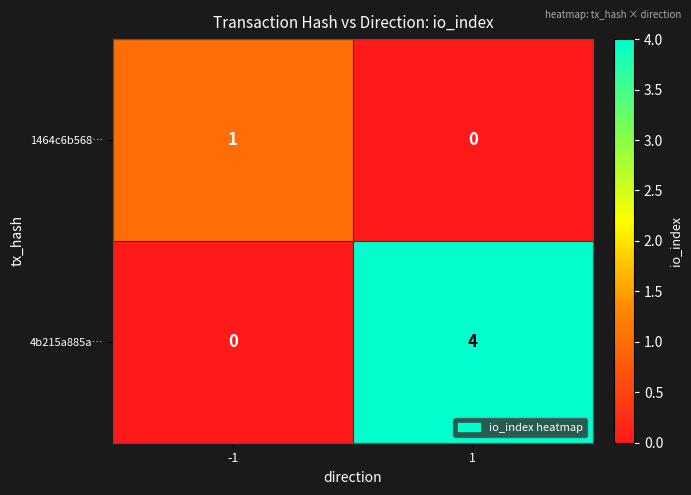

True or false: 1464c6b568… has a value of -1 at 1.

False